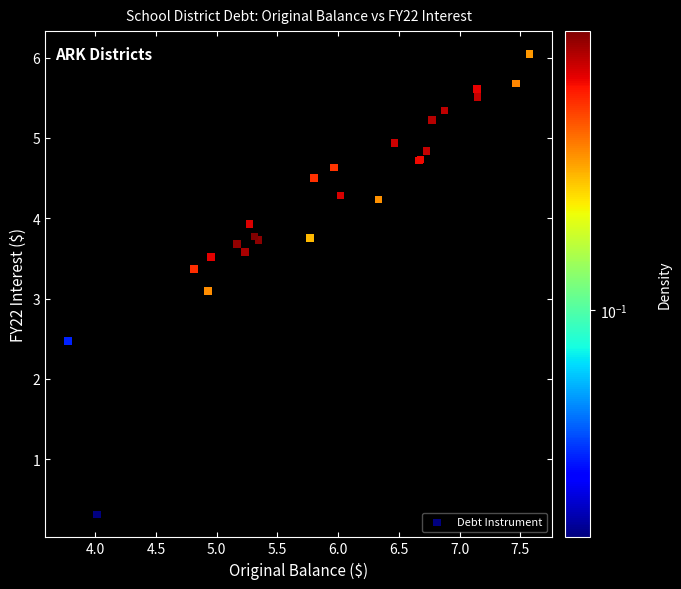

What Y value in the scatter plot is closest to 3?

3.1